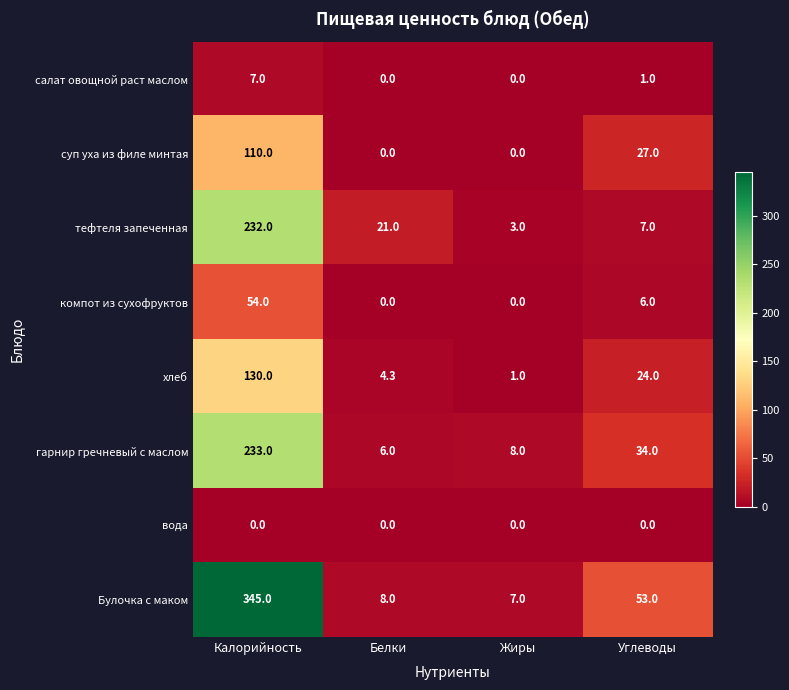

What is the sum of all суп уха из филе минтая values?

137.0